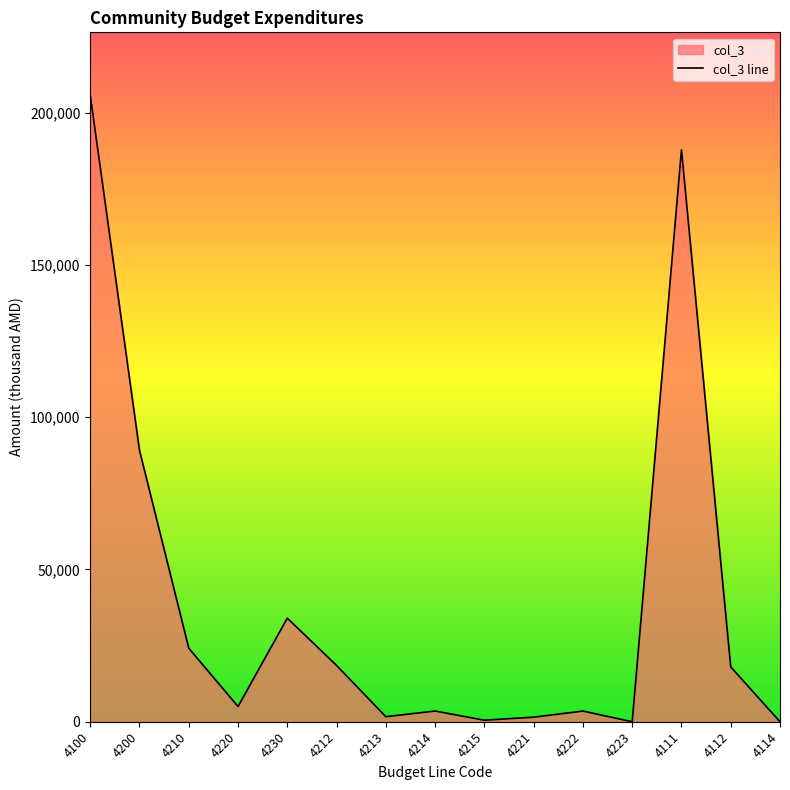

What is the change in value from 4220 to 4223?

-5000.0